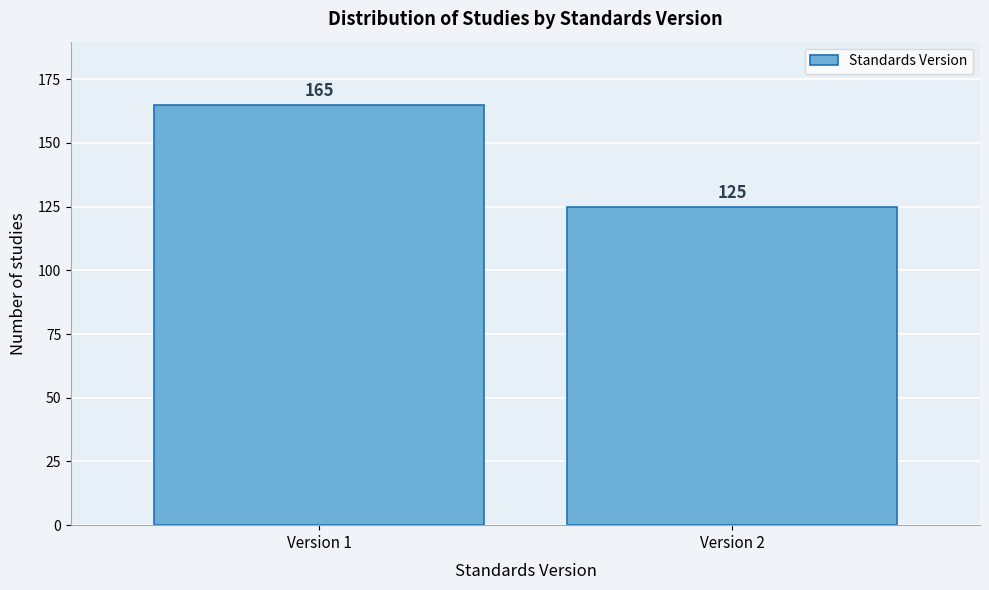

Reading left to right, transcribe all the data shown in this chart.

Version 1=165	Version 2=125